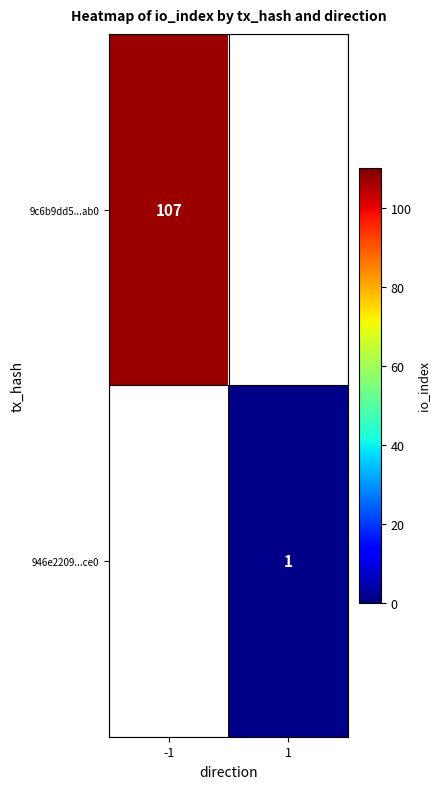

What is the maximum value shown in the chart?

107.0